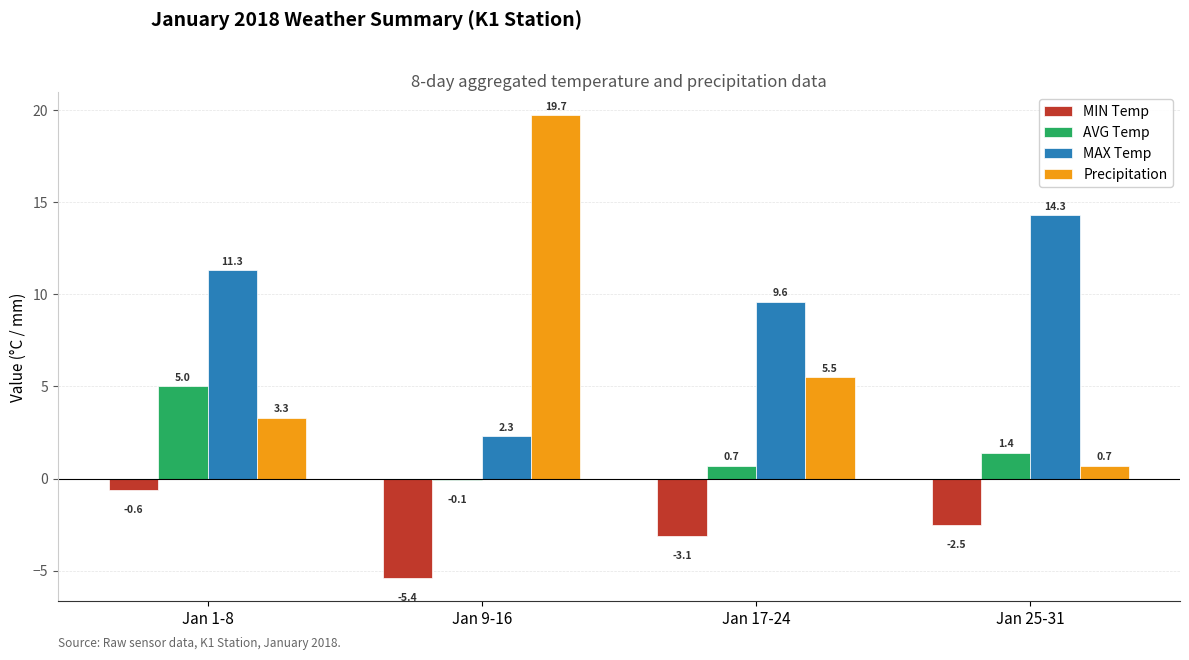

Rank the categories by AVG Temp value from highest to lowest.

Jan 1-8, Jan 25-31, Jan 17-24, Jan 9-16